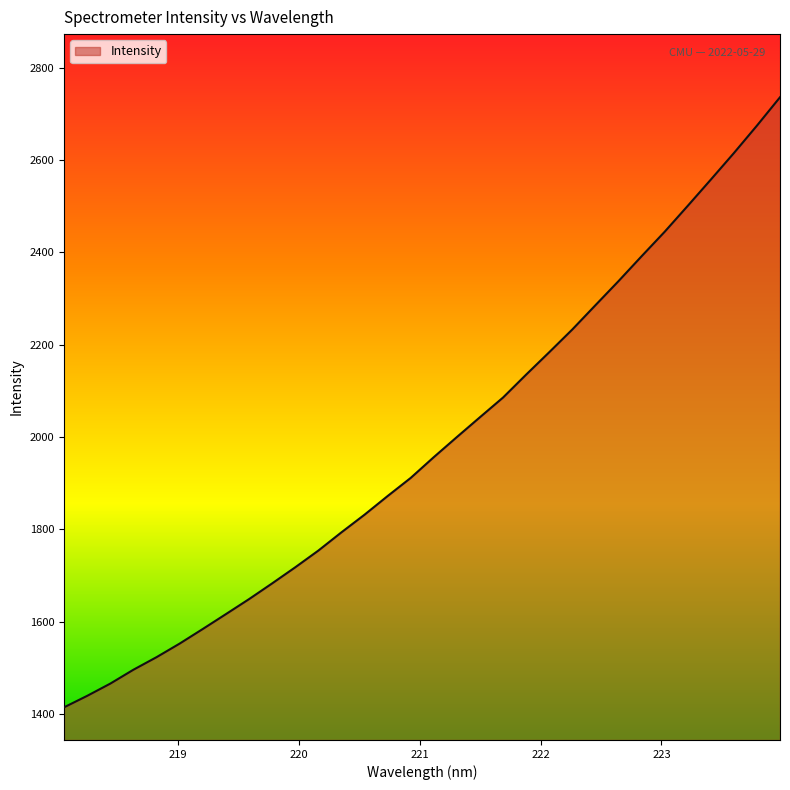

What is the difference between the maximum and minimum values?

1321.5